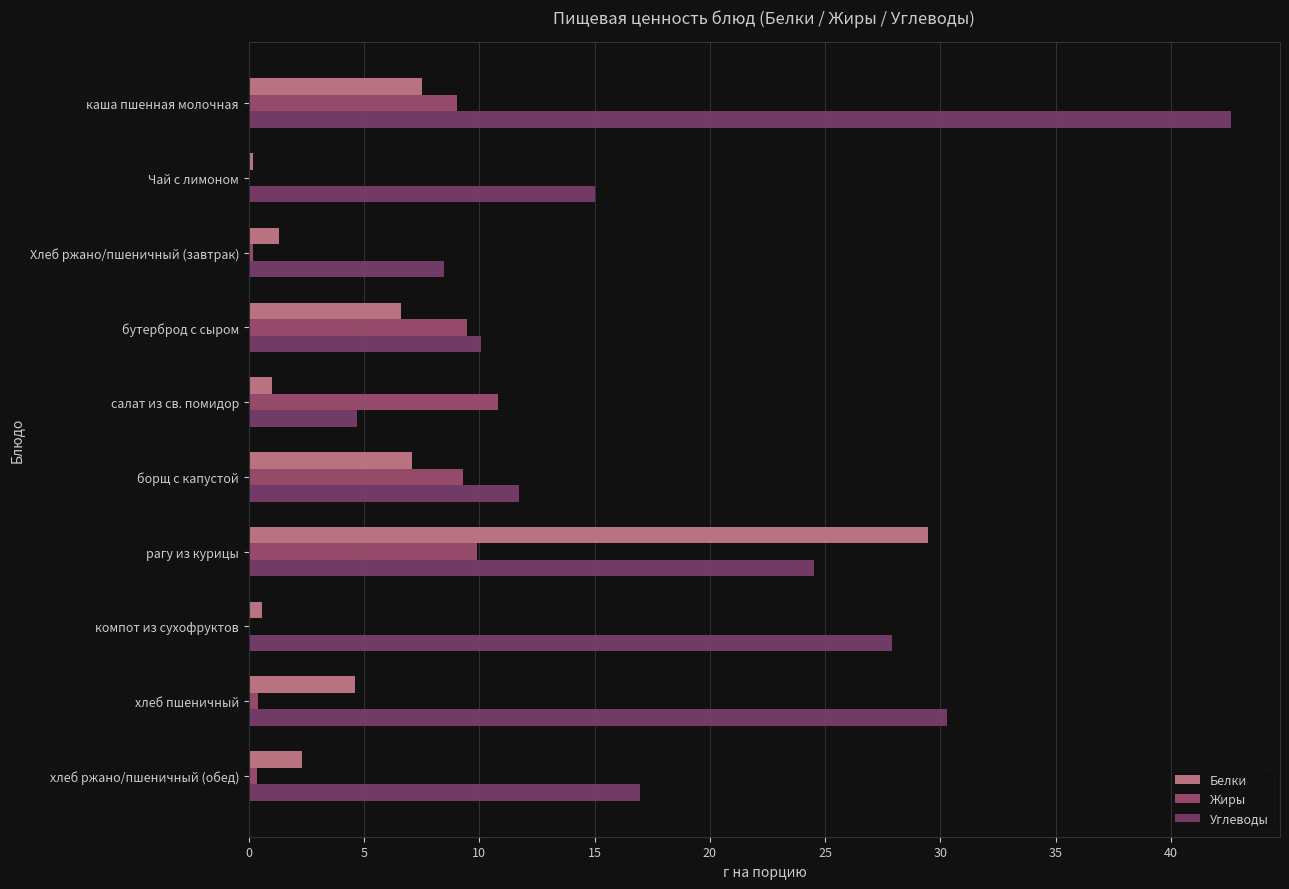

Between каша пшенная молочная and Хлеб ржано/пшеничный (завтрак), which series saw the biggest shift?

Углеводы